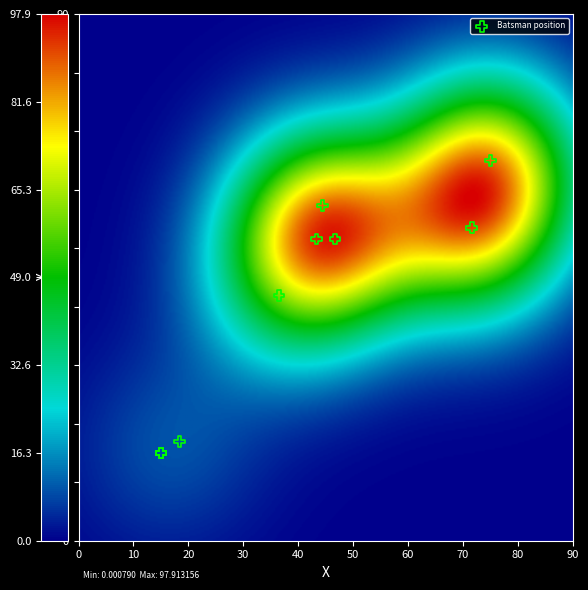

What Y value in the scatter plot is closest to 40?

41.9